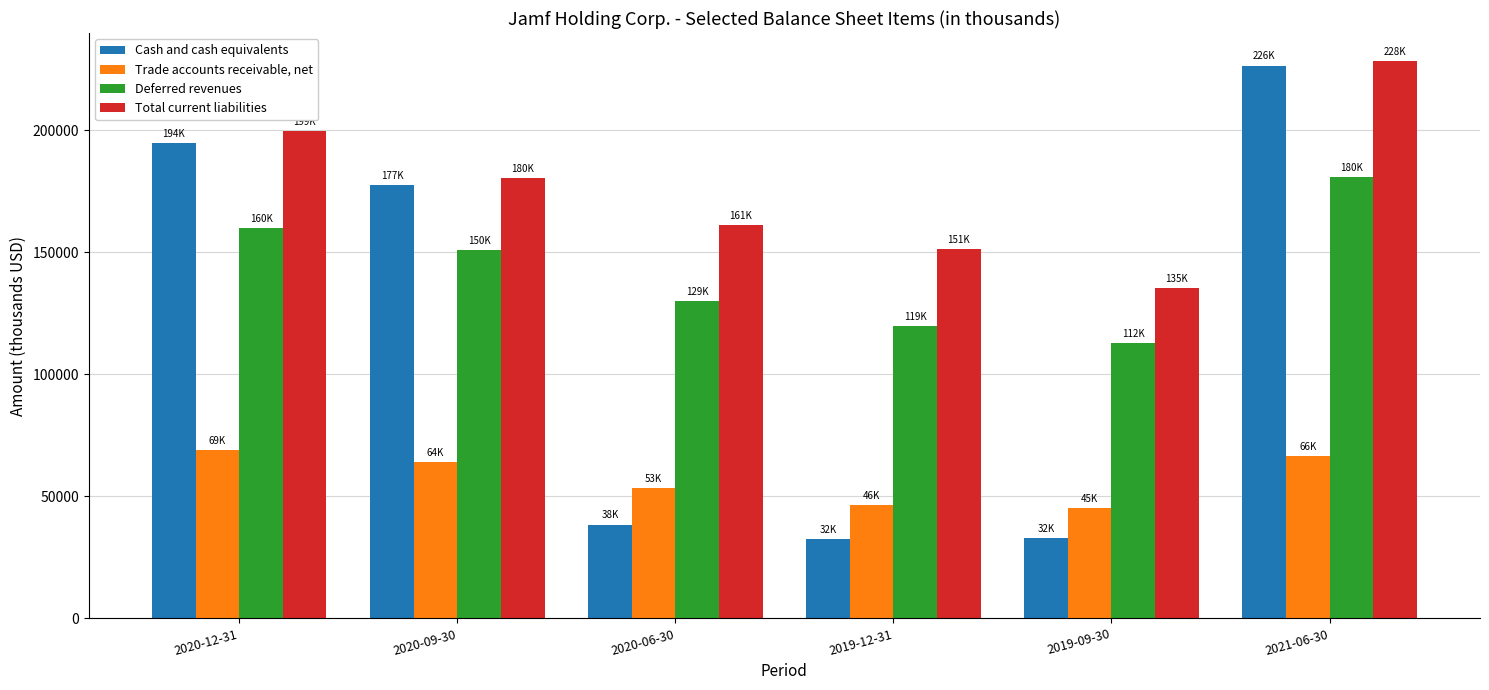

What is the sum of the Cash and cash equivalents values at 2021-06-30 and 2019-09-30?

259275